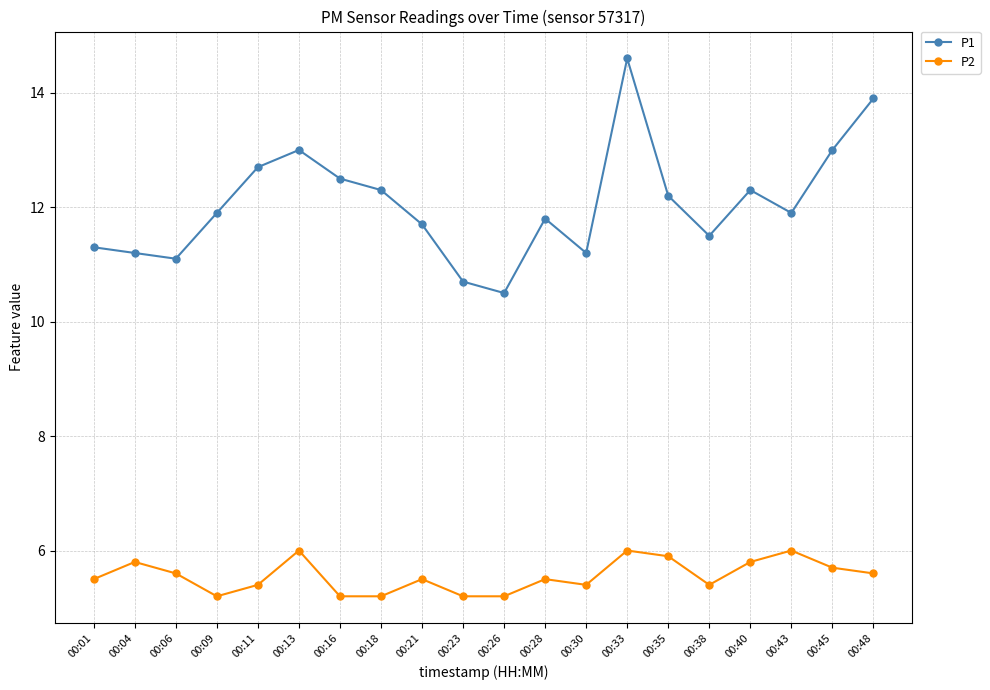

How many data points does each series have?

20